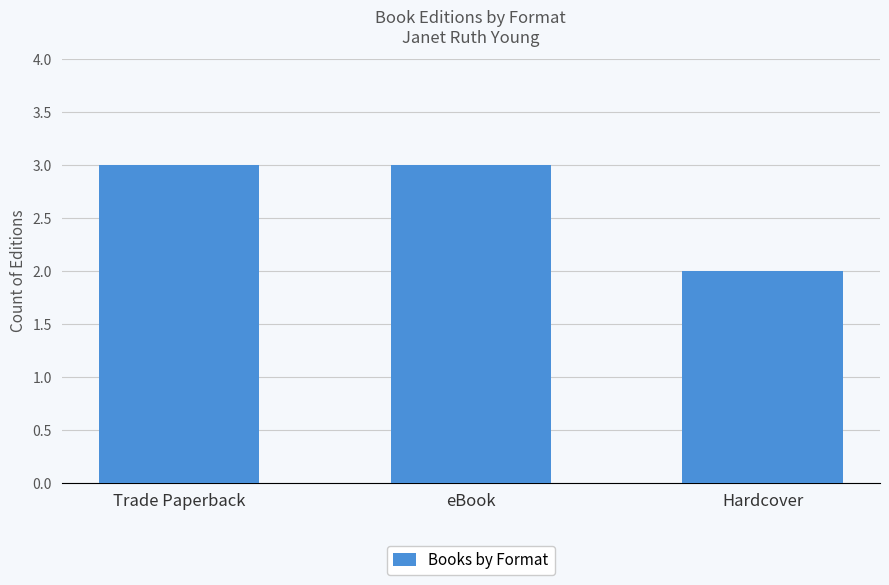

Is it true that the value at Hardcover is 1?

False